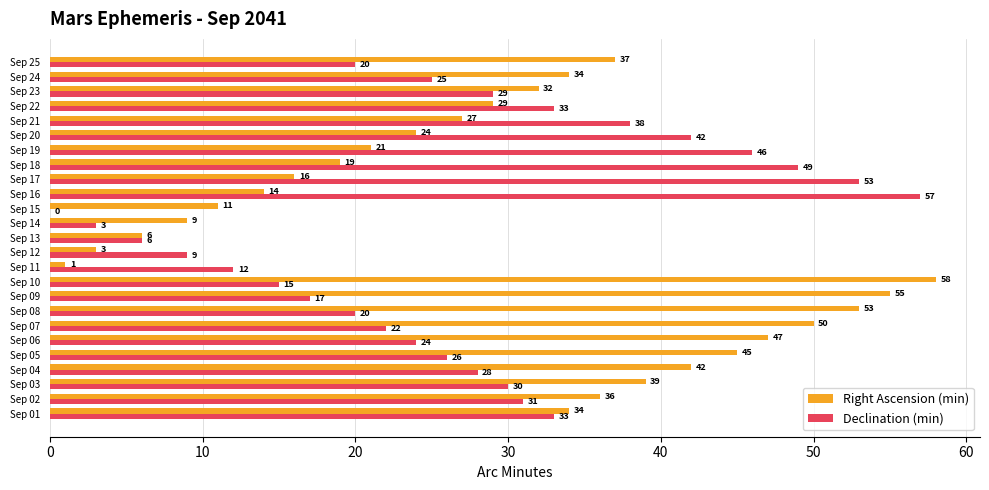

What is the highest value of the Declination (min) series?

57